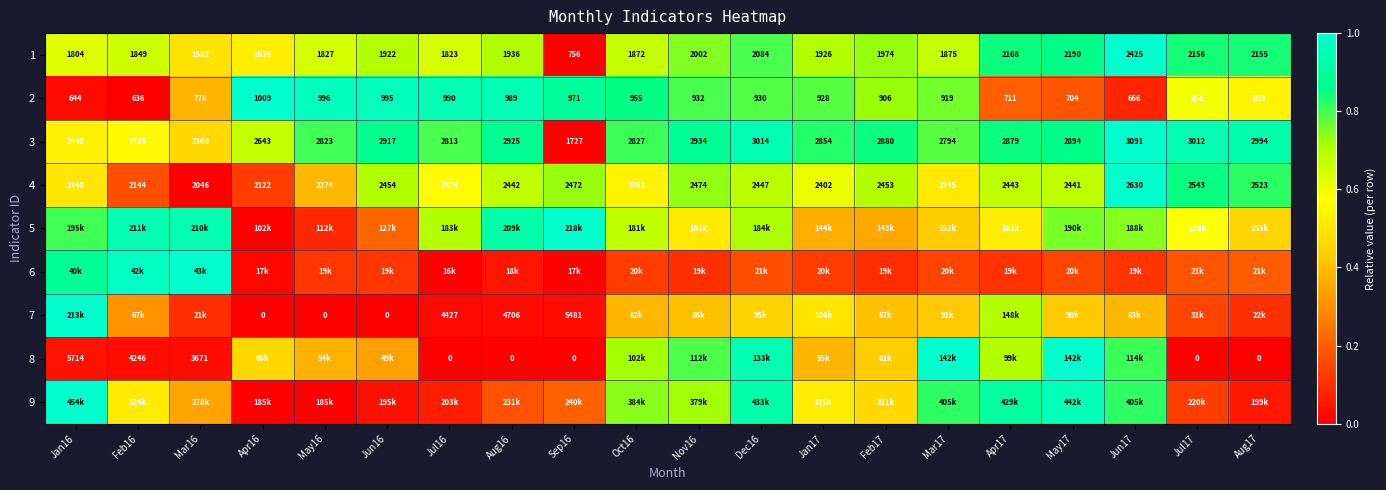

The 1 series shows 0.5 at May17. True or false?

False